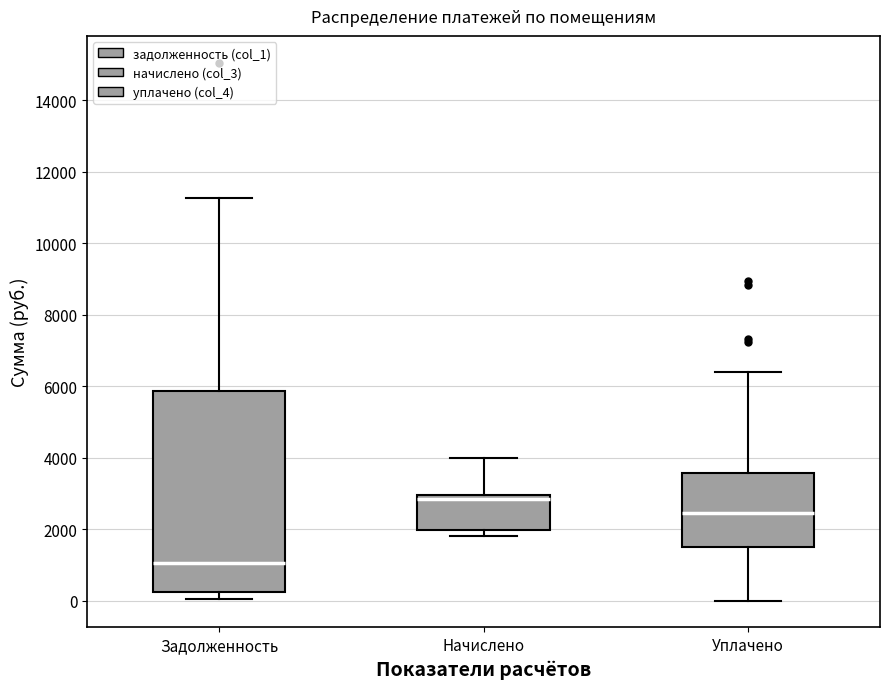

Where is the lower edge of the box for Уплачено on the y-axis? The values are not printed on the chart, so give them approximately, as read against the axis.

1600